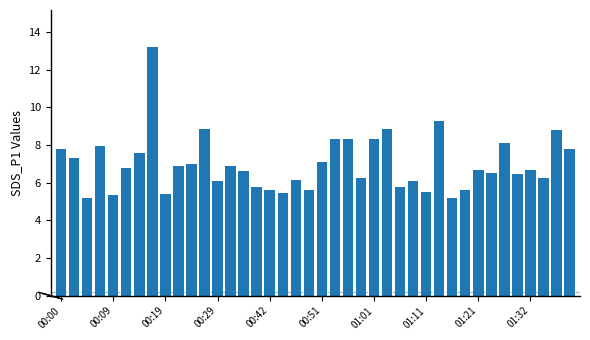

What is the difference between the maximum and minimum values?

8.0